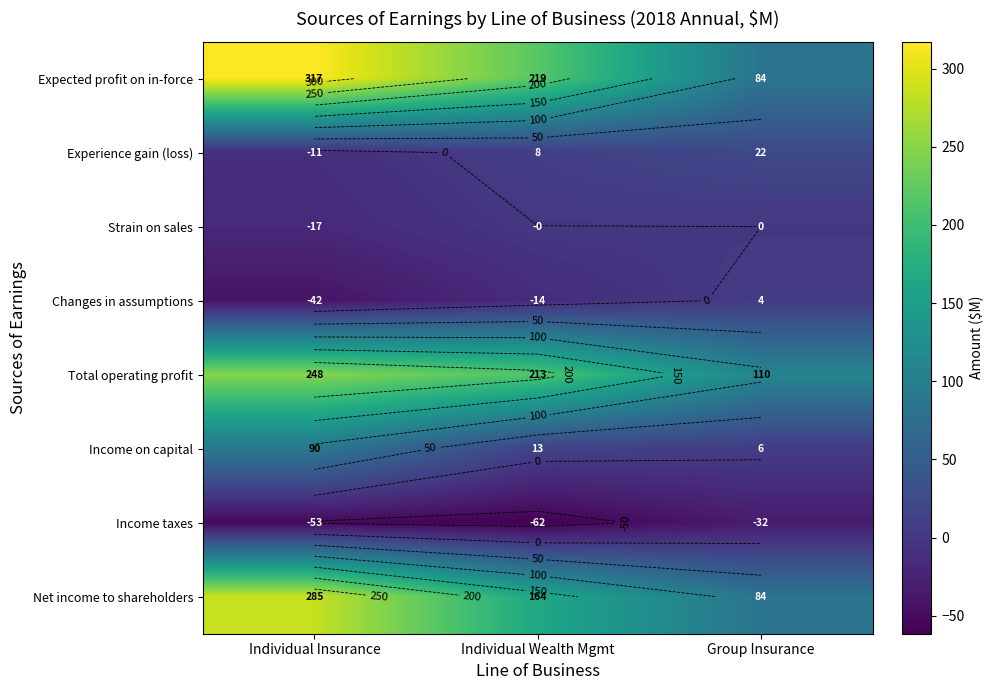

How many distinct data groups are displayed?

8